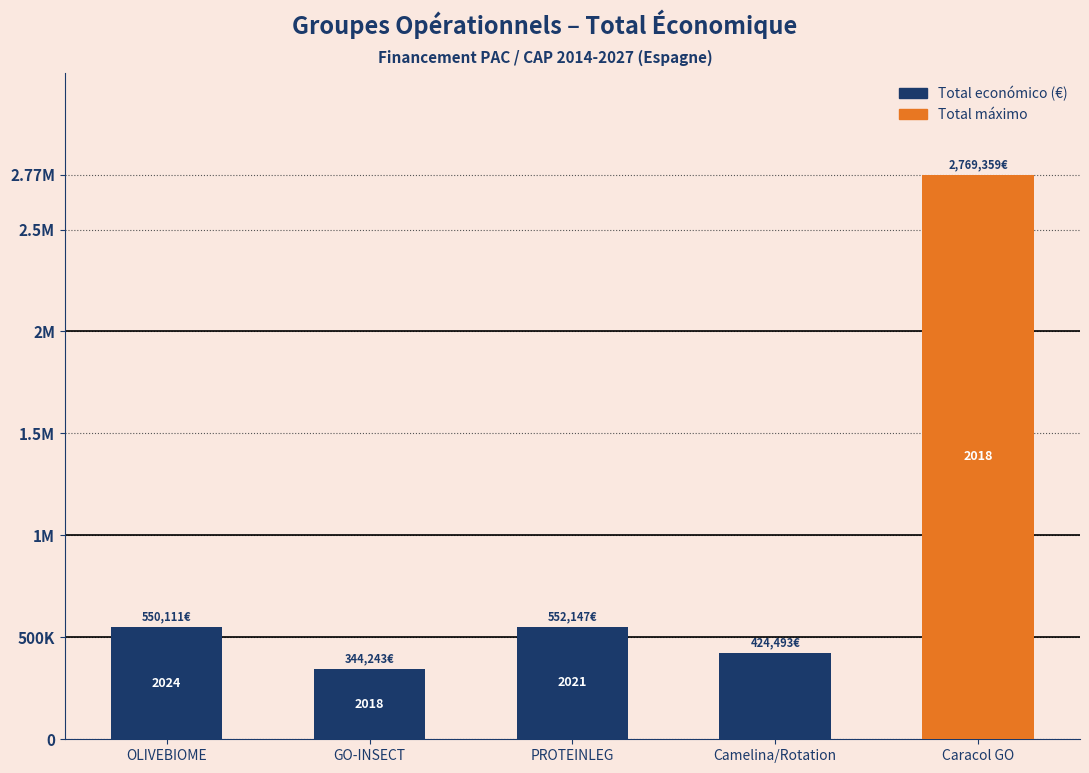

What is the minimum value shown in the chart?

344243